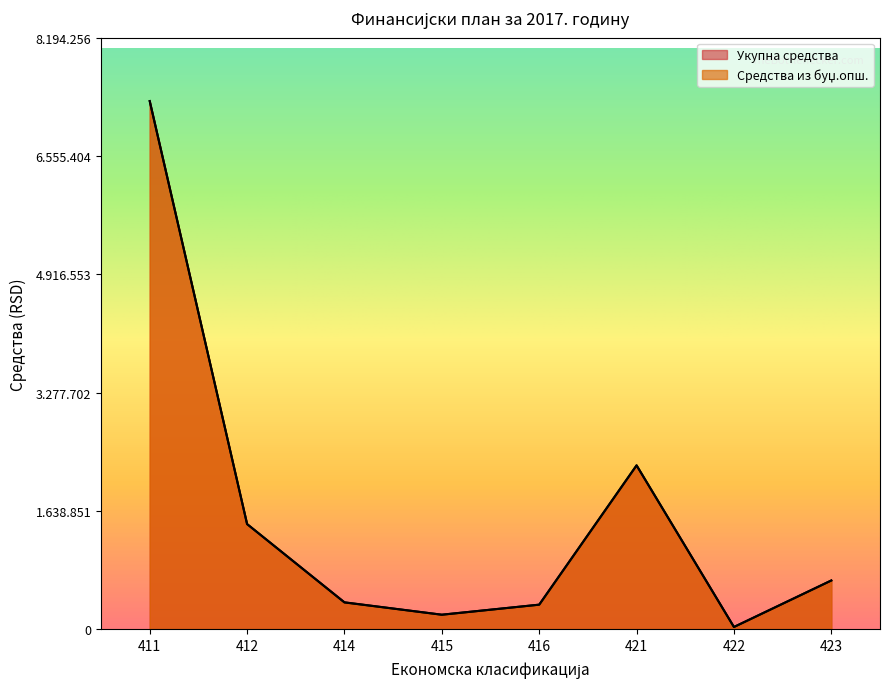

Which label corresponds to the smallest value in the chart?

422